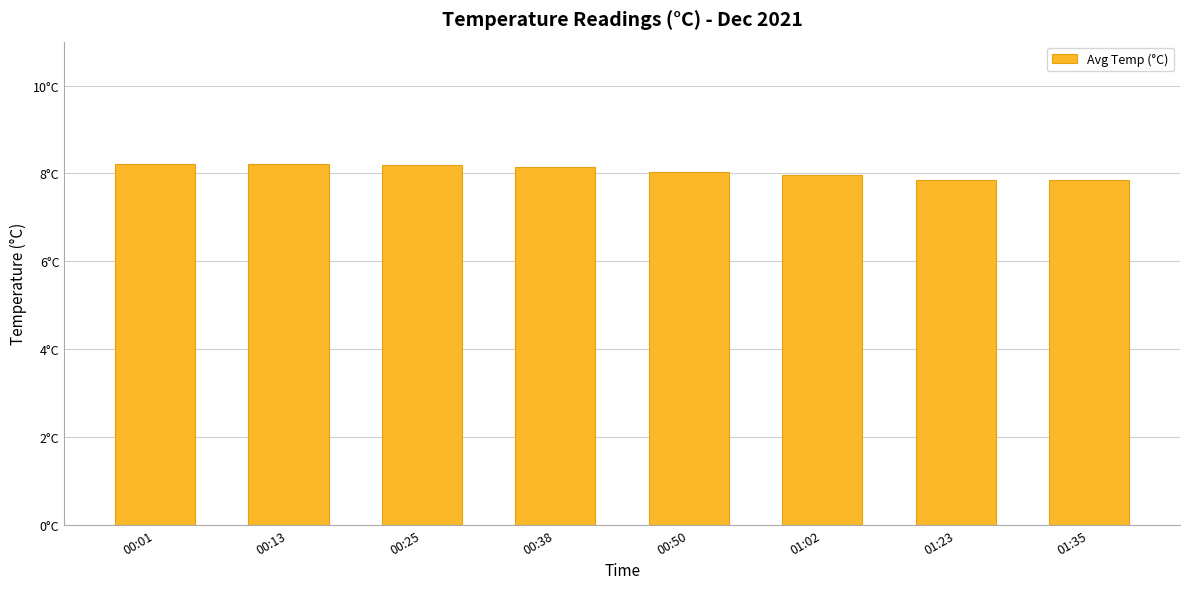

Does the chart contain any negative values?

No